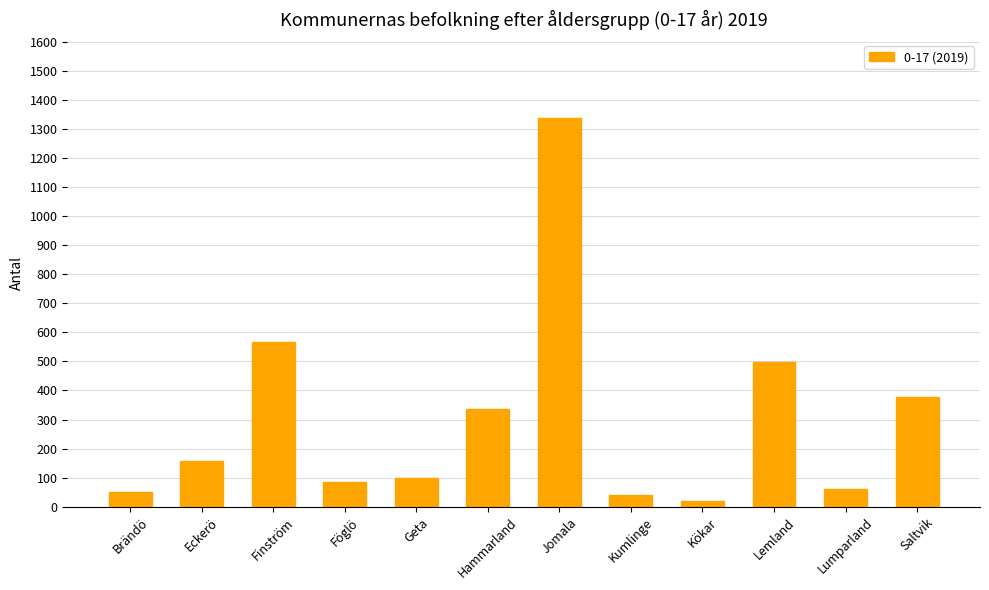

Count the number of categories in the chart.

12